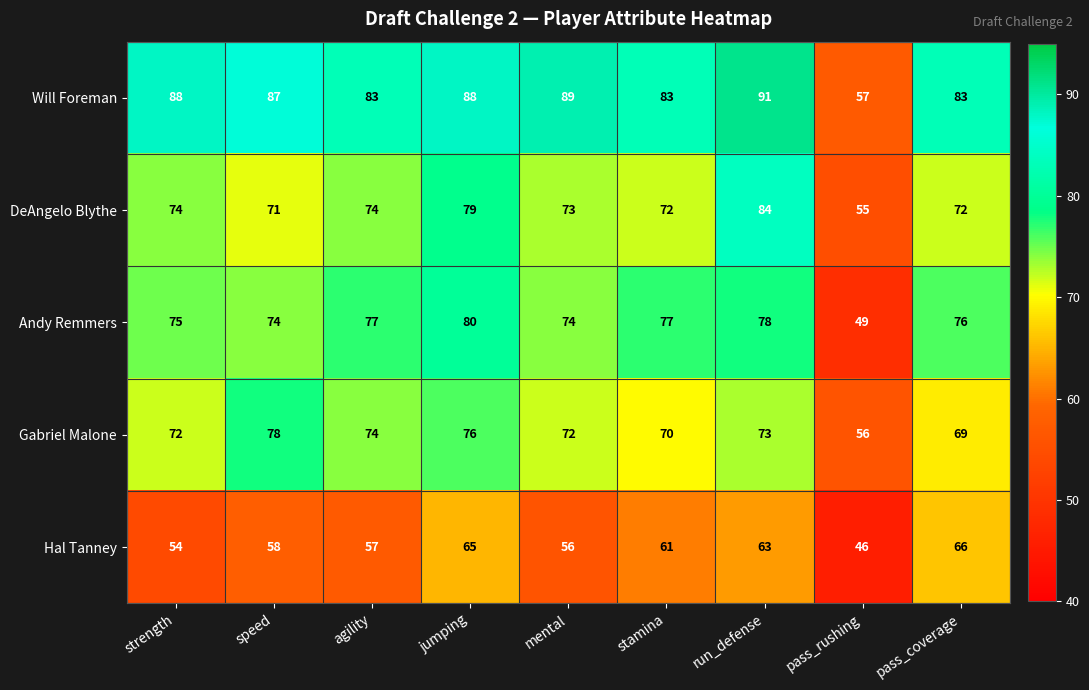

Rank the categories by Hal Tanney value from lowest to highest.

pass_rushing, strength, mental, agility, speed, stamina, run_defense, jumping, pass_coverage